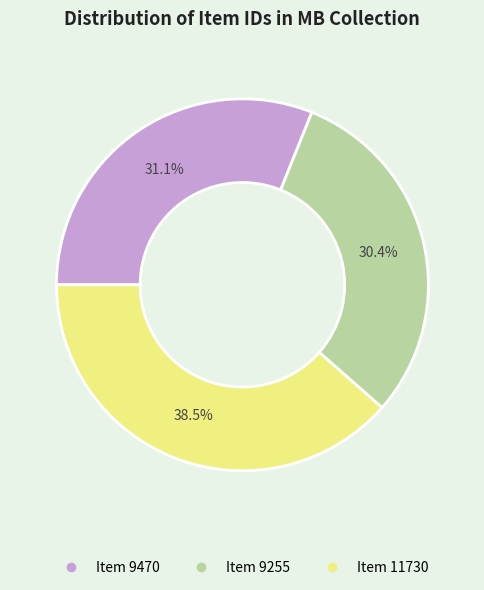

The Item 9255 slice represents 30% of the pie. True or false?

True